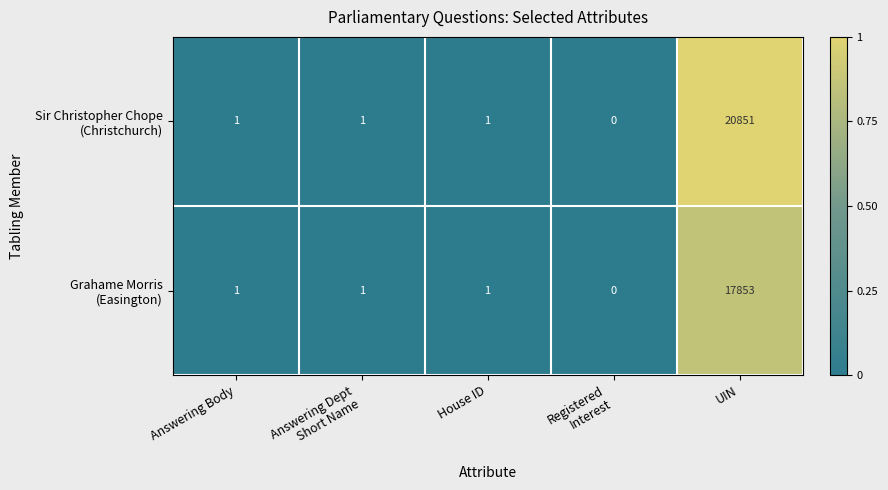

Which label corresponds to the smallest value in the chart?

Registered
Interest